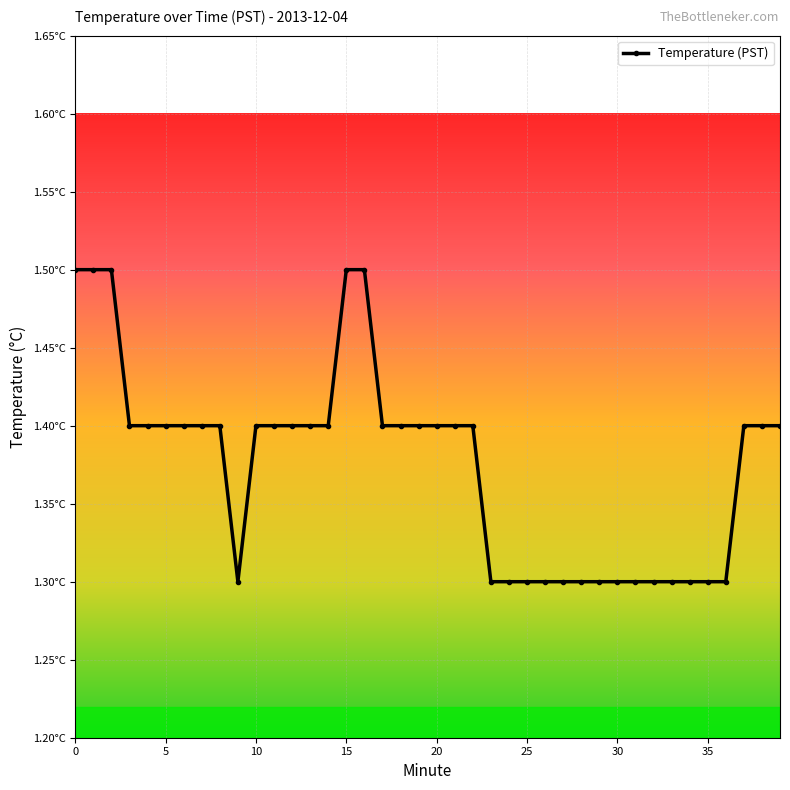

Does the chart have visible grid lines?

Yes